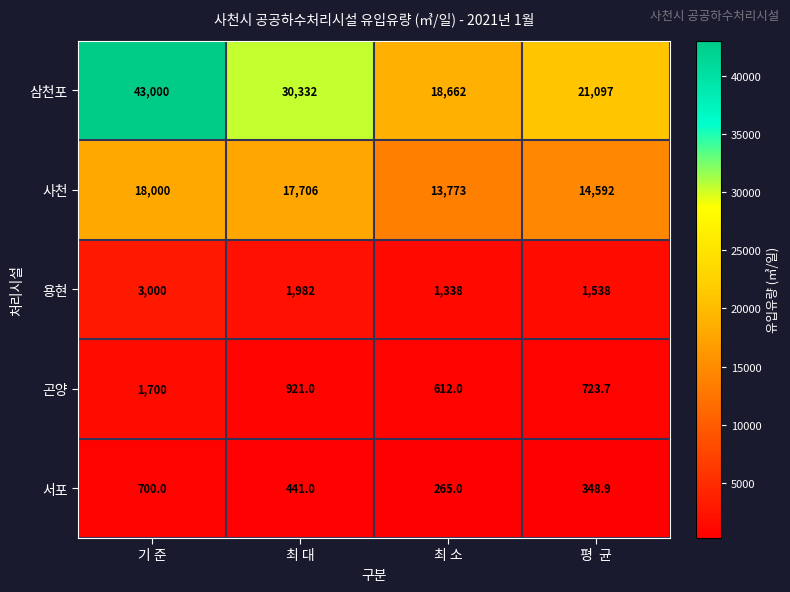

Which series changed the most between 최 소 and 평  균?

삼천포